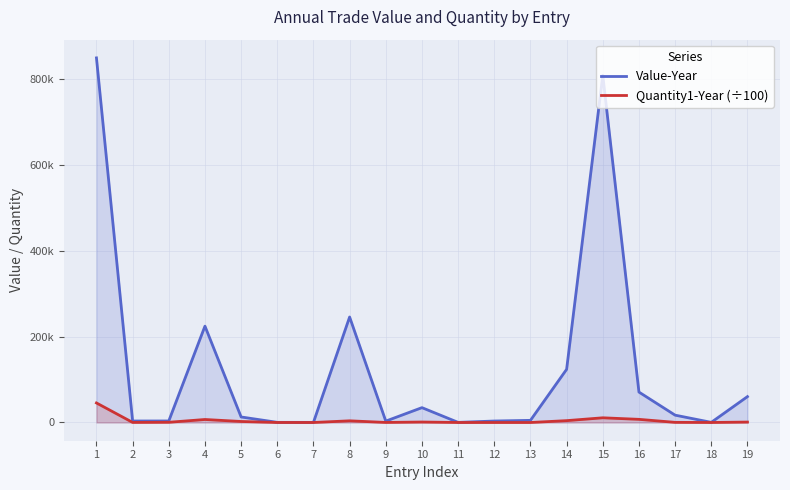

At how many categories does at least one series exceed 703191?

2